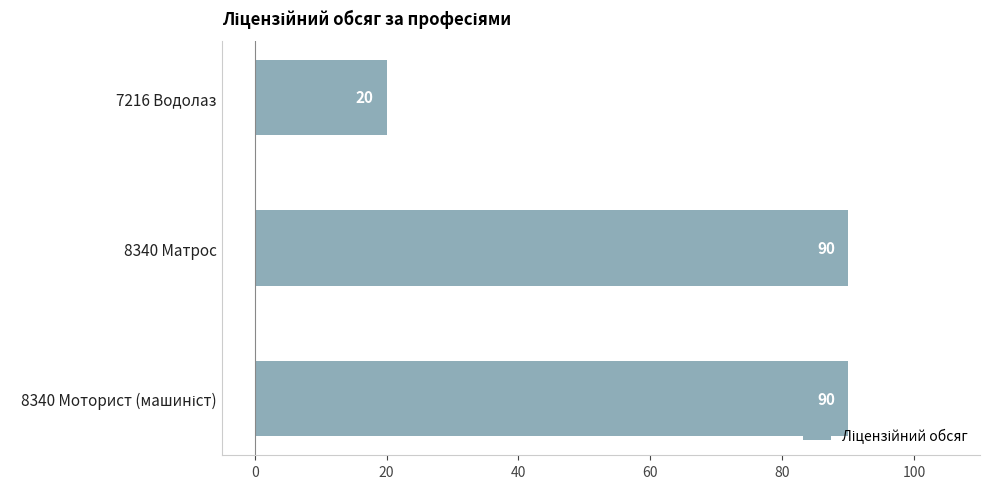

What is the approximate value at 7216 Водолаз?

20